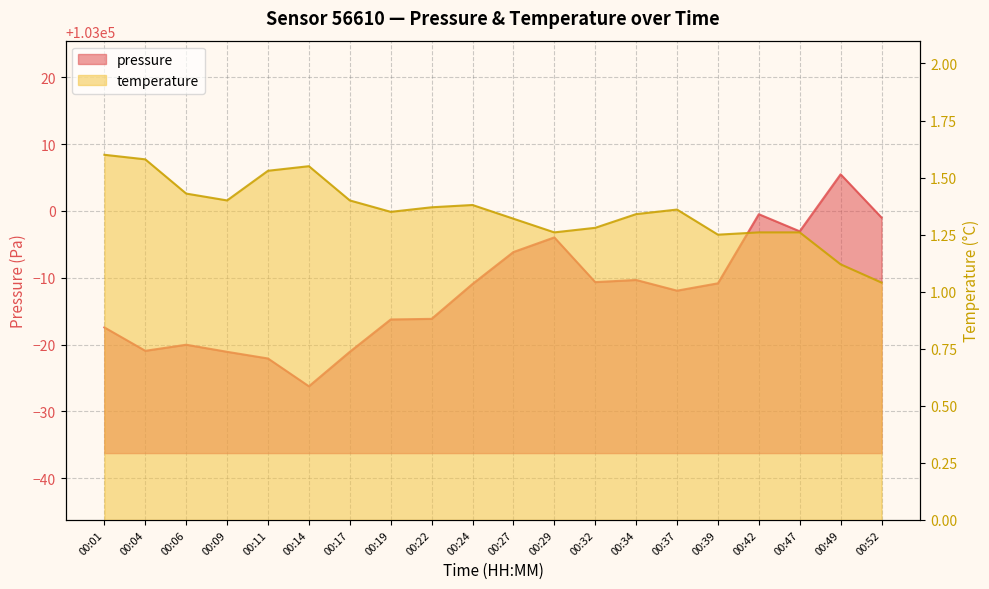

What is the minimum value for temperature?

1.0